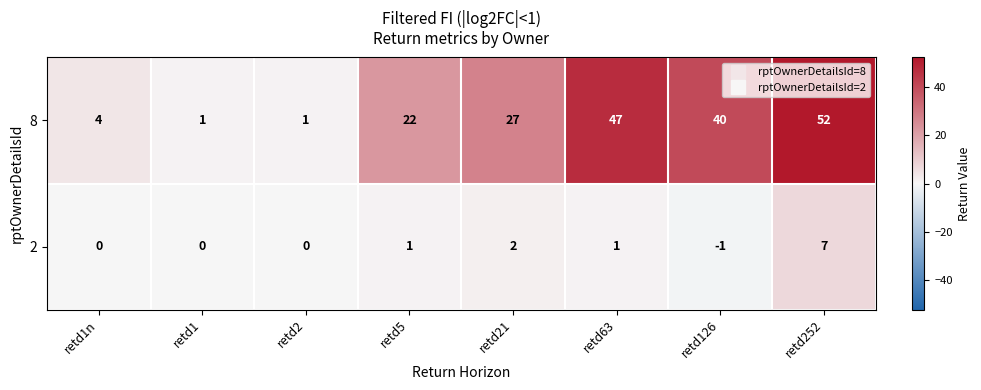

Reading left to right, extract all data points from this chart.

8: 4	1	1	22	27	47	40	52
2: 0	0	0	1	2	1	-1	7